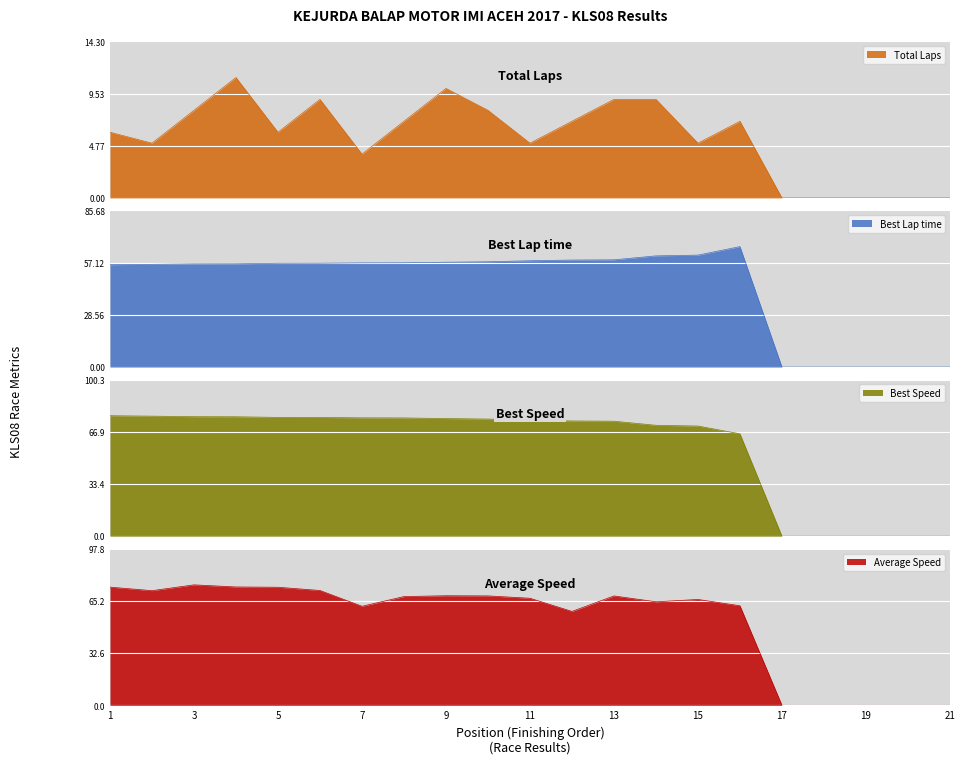

At 14, list the series in order from smallest to largest.

Total Laps, Best Lap time, Average Speed, Best Speed